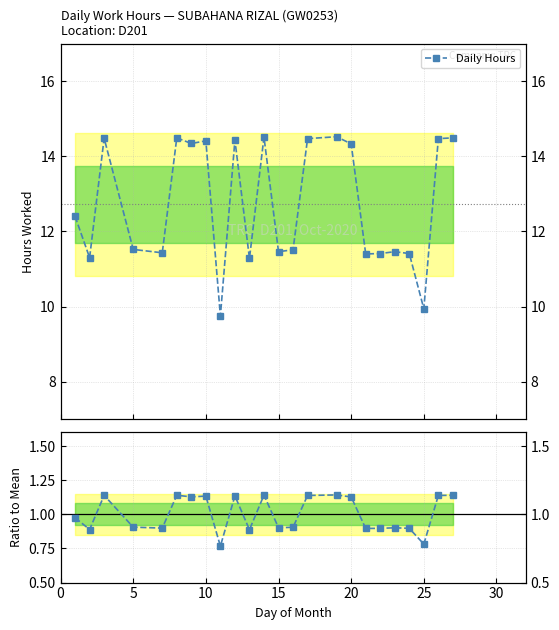

True or false: Daily Hours has a value of 20.6 at 5.

False